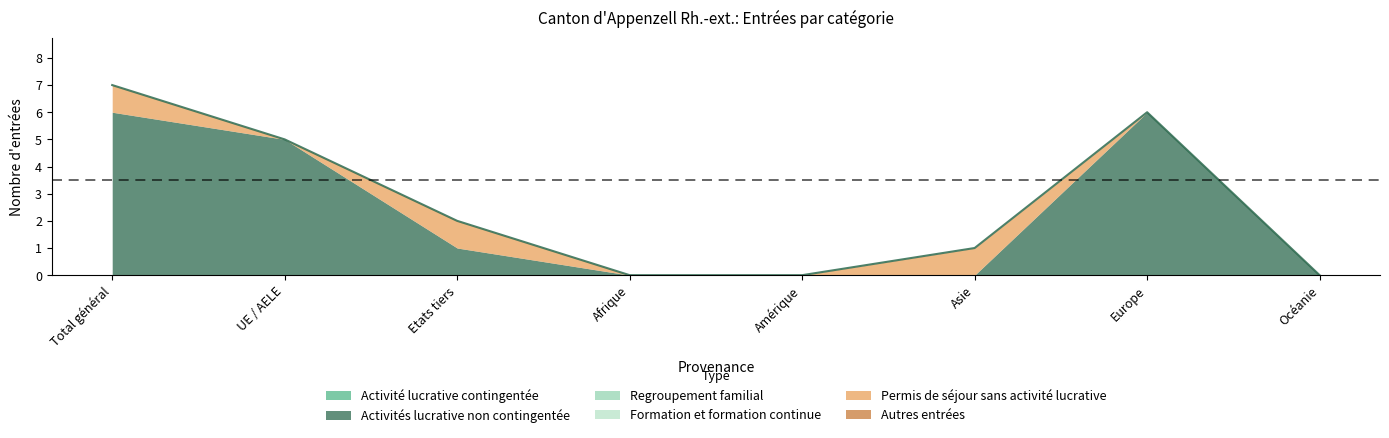

Where is Activités lucrative non contingentée nearest to the value 3?

UE / AELE